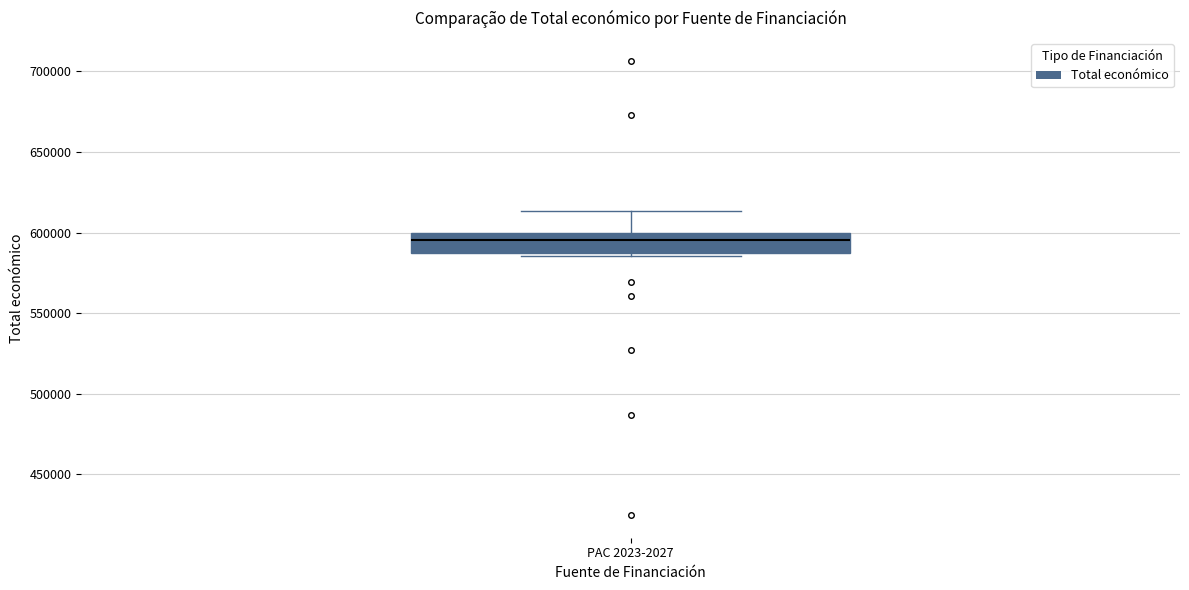

Where does the upper whisker of the box for PAC 2023-2027 end on the y-axis? The values are not printed on the chart, so give them approximately, as read against the axis.

615000